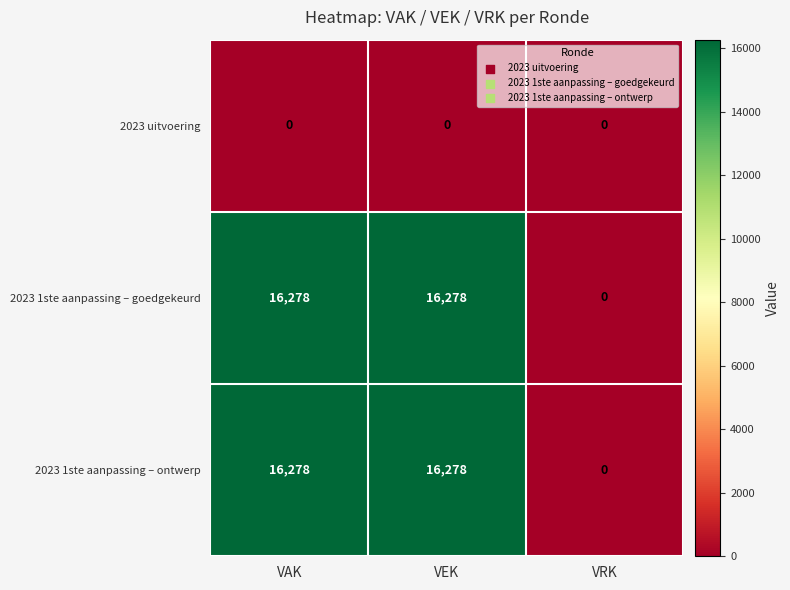

What is the maximum value for 2023 1ste aanpassing – goedgekeurd?

16278